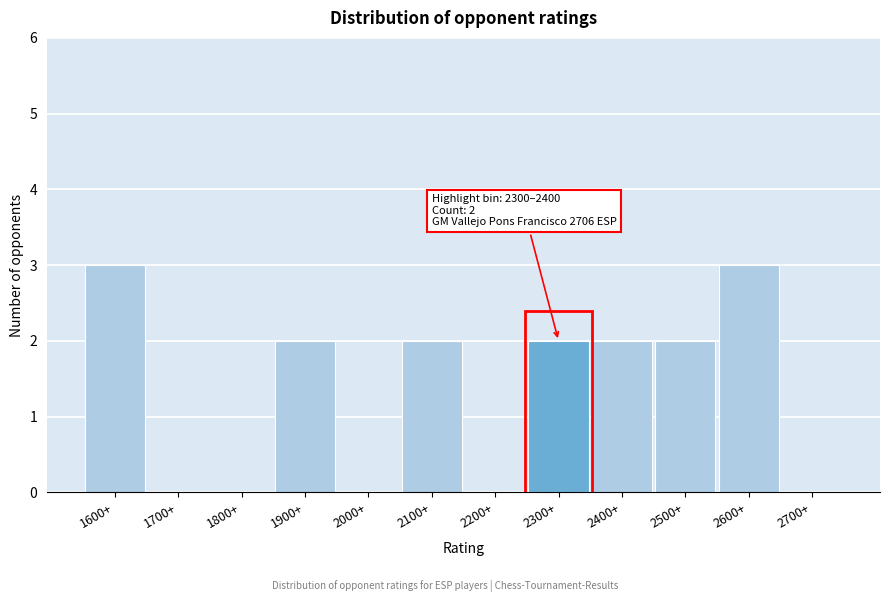

Reading right to left, transcribe all the data shown in this chart.

2700+=0	2600+=3	2500+=2	2400+=2	2300+=2	2200+=0	2100+=2	2000+=0	1900+=2	1800+=0	1700+=0	1600+=3